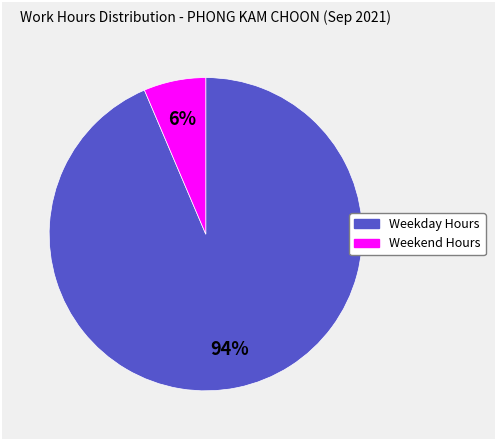

To the nearest percent, what is the average slice percentage?

50%